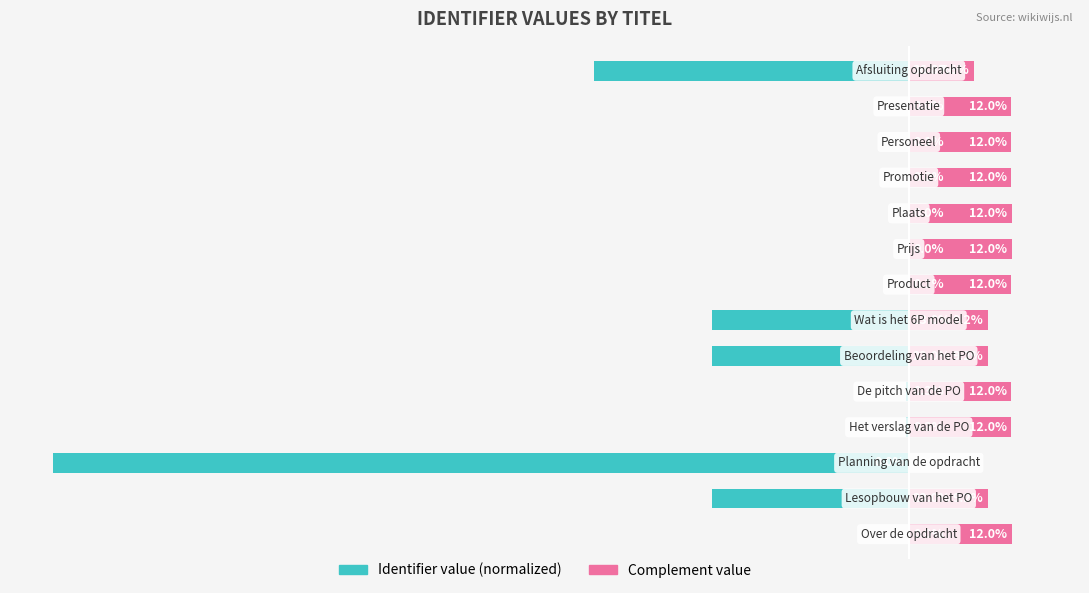

At how many categories does at least one series exceed -29?

14